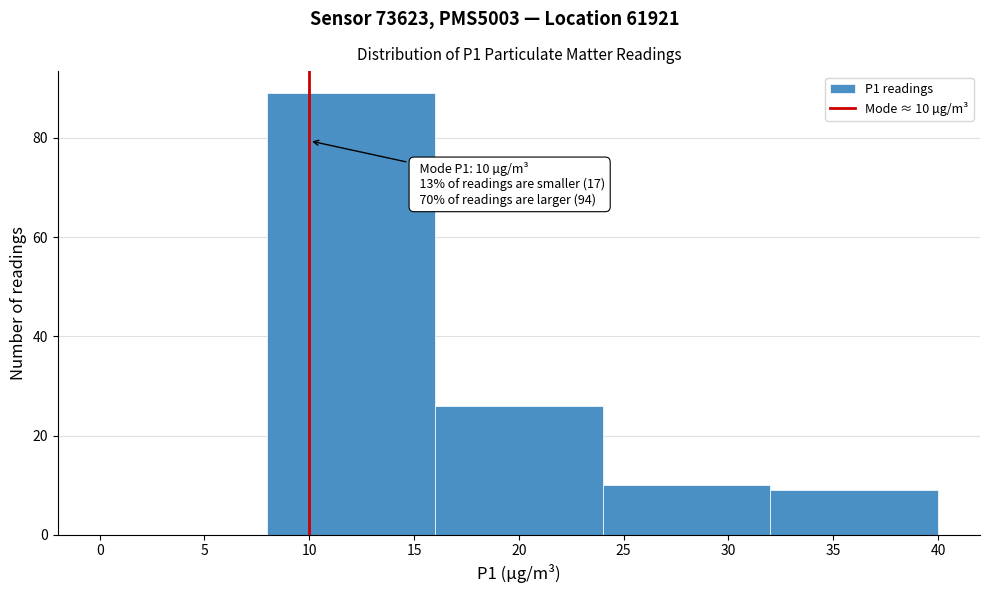

Over which range of the x-axis is the bar tallest?

8 to 16